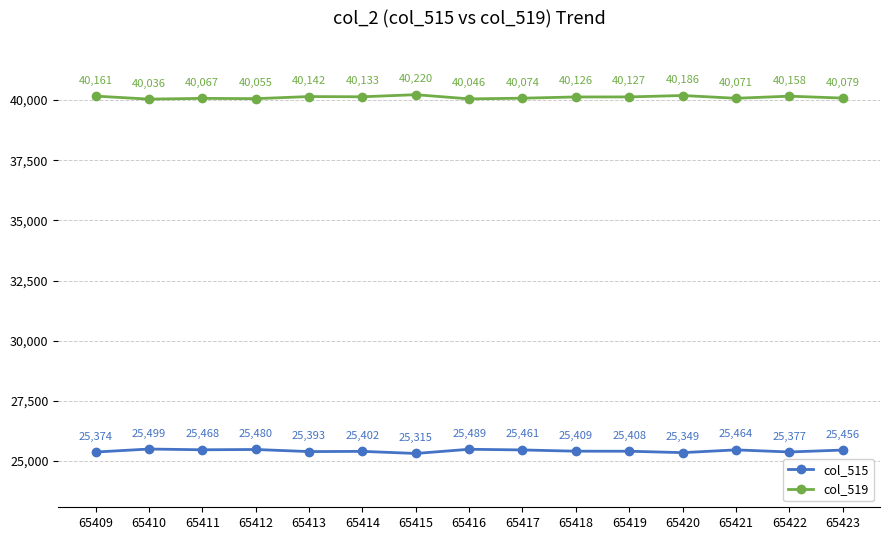

Reading left to right, transcribe all the data shown in this chart.

col_515: 65409=25374	65410=25499	65411=25468	65412=25480	65413=25393	65414=25402	65415=25315	65416=25489	65417=25461	65418=25409	65419=25408	65420=25349	65421=25464	65422=25377	65423=25456
col_519: 65409=40161	65410=40036	65411=40067	65412=40055	65413=40142	65414=40133	65415=40220	65416=40046	65417=40074	65418=40126	65419=40127	65420=40186	65421=40071	65422=40158	65423=40079